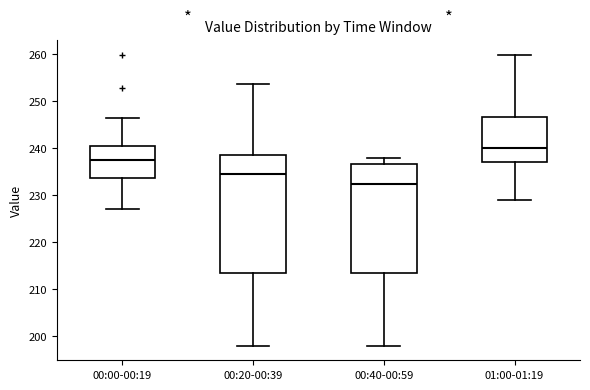

Which box is the tallest, from its lower edge to its upper edge?

00:20-00:39